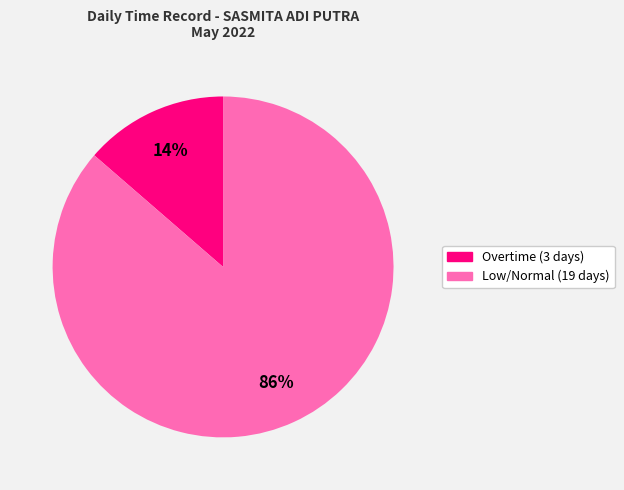

To the nearest percent, what is the average slice percentage?

50%